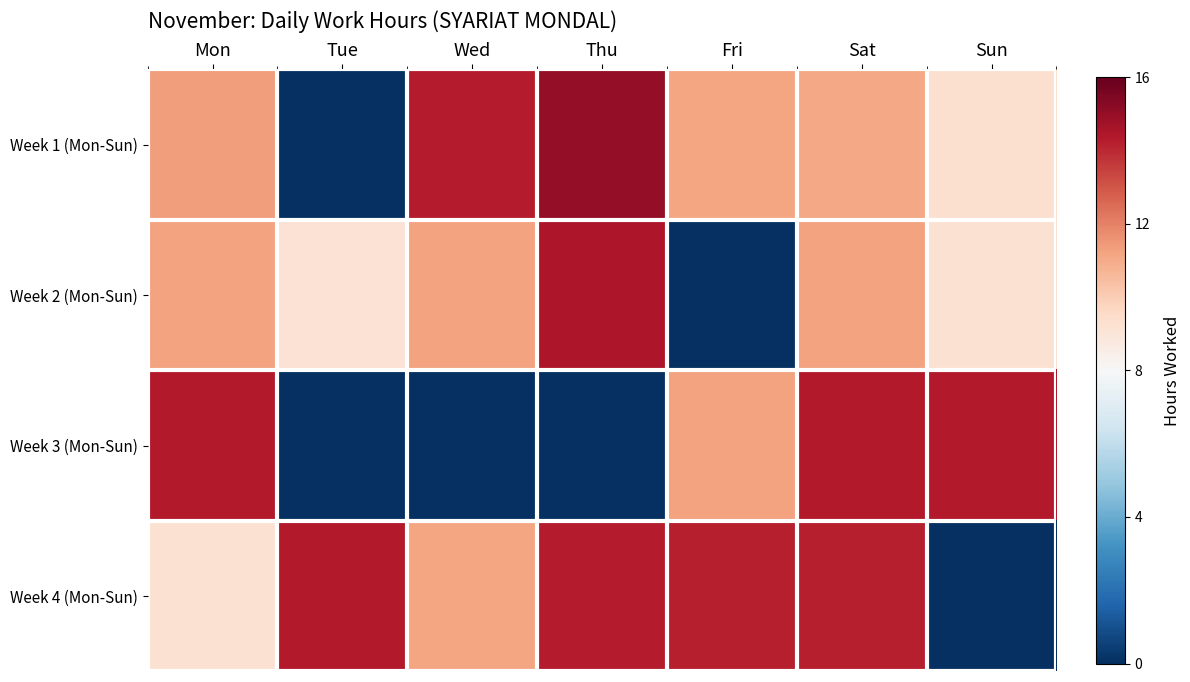

Which has a higher value, Mon or Fri?

Mon